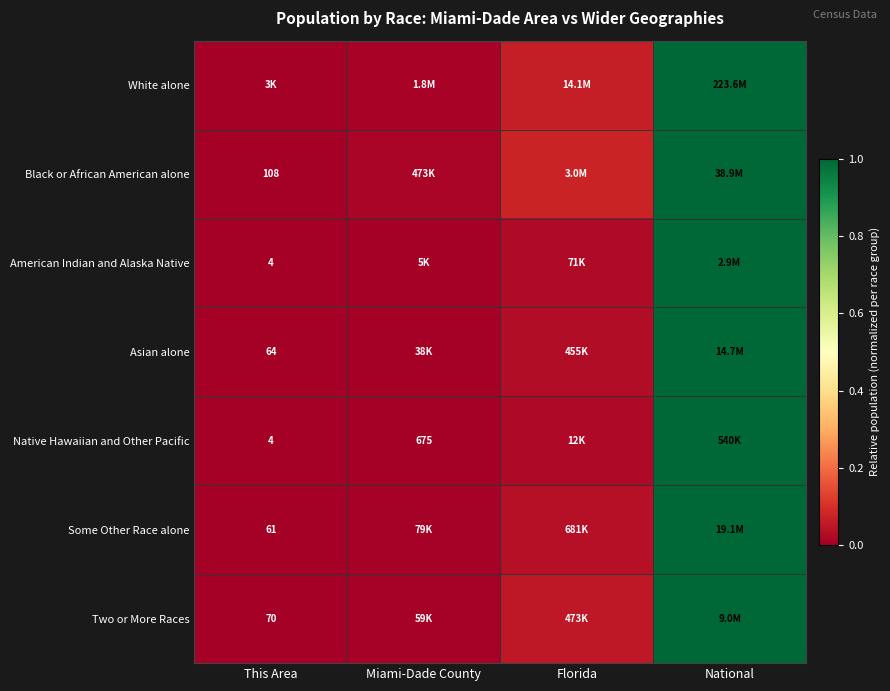

How many categories are shown in the chart?

4